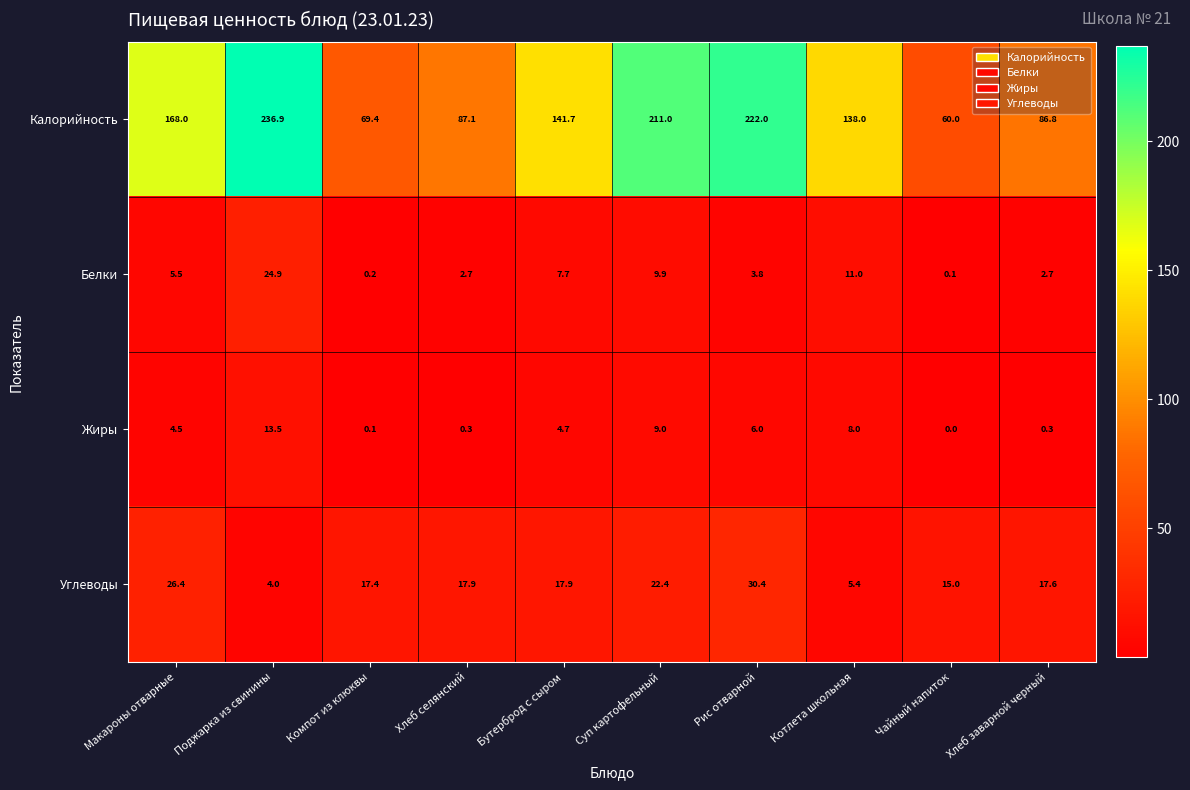

At which label does Калорийность first exceed 141?

Макароны отварные